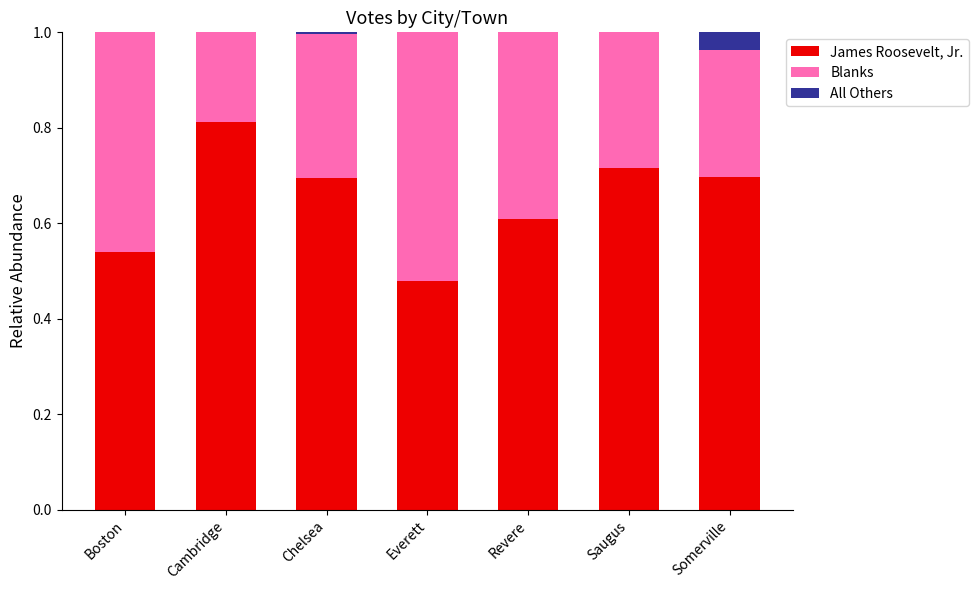

What are all the series names shown in the legend?

James Roosevelt, Jr., Blanks, All Others